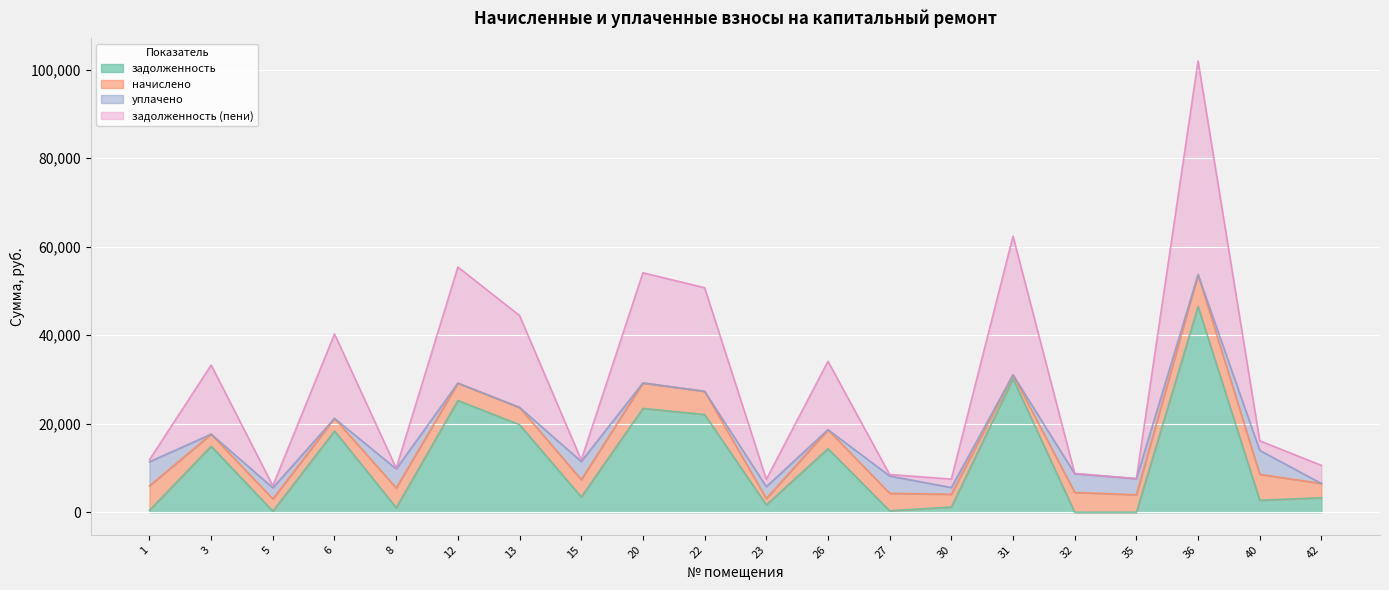

At which category does the chart reach its peak across all series?

36